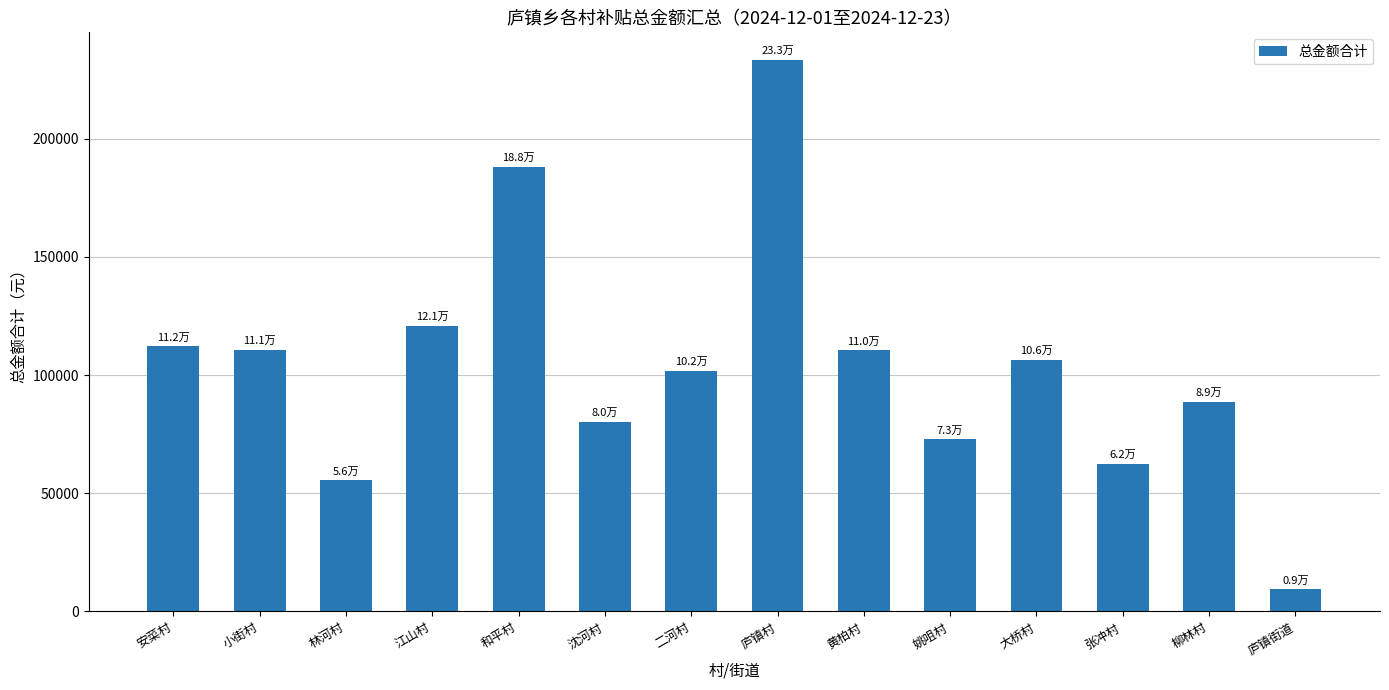

What is the value of the 9th bar from the left?

110477.0